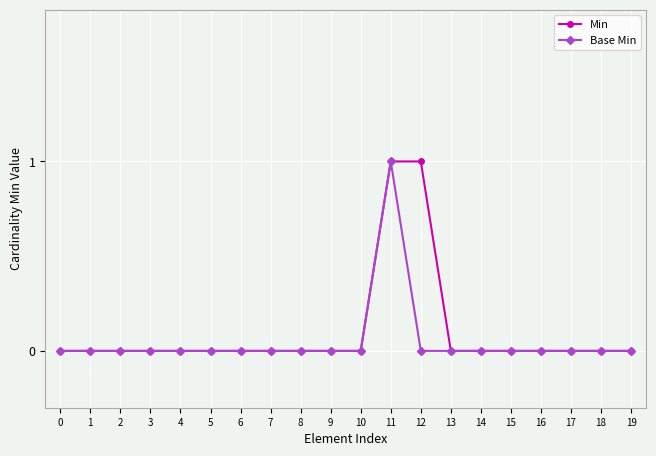

What is the total value across all series at 12?

1